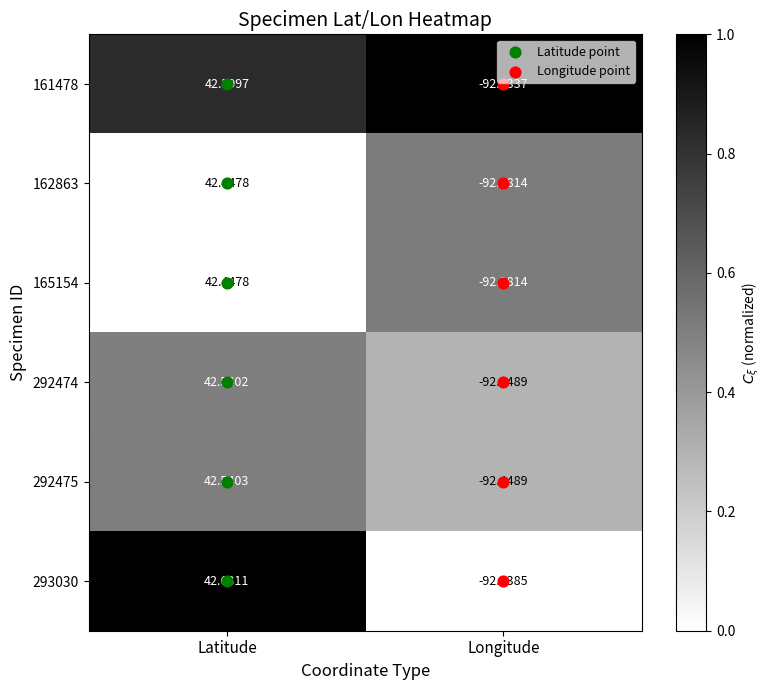

Which series has the widest spread of values?

293030